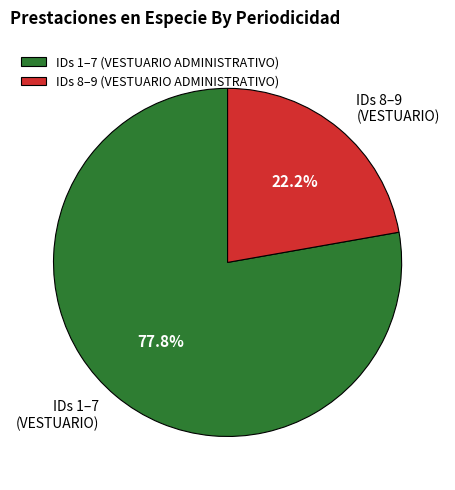

Is the sum of IDs 1–7 (VESTUARIO ADMINISTRATIVO) and IDs 8–9 (VESTUARIO ADMINISTRATIVO) greater than half?

Yes